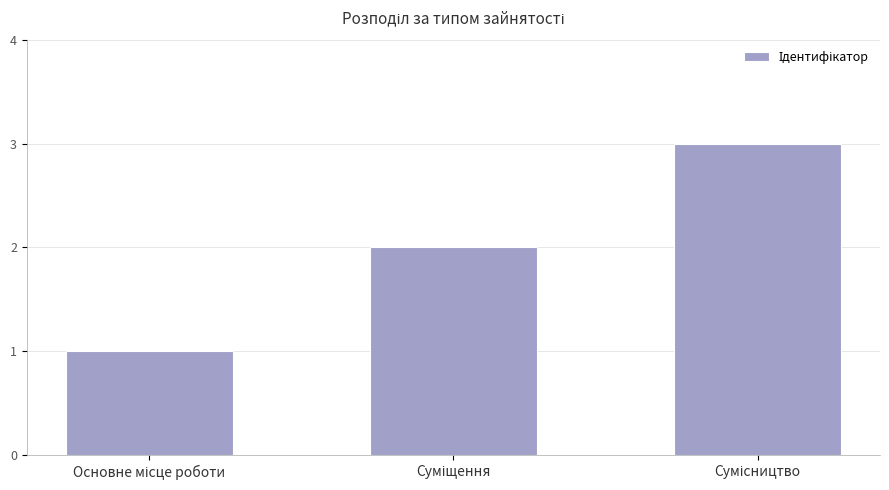

Reading left to right, transcribe all the data shown in this chart.

1	2	3